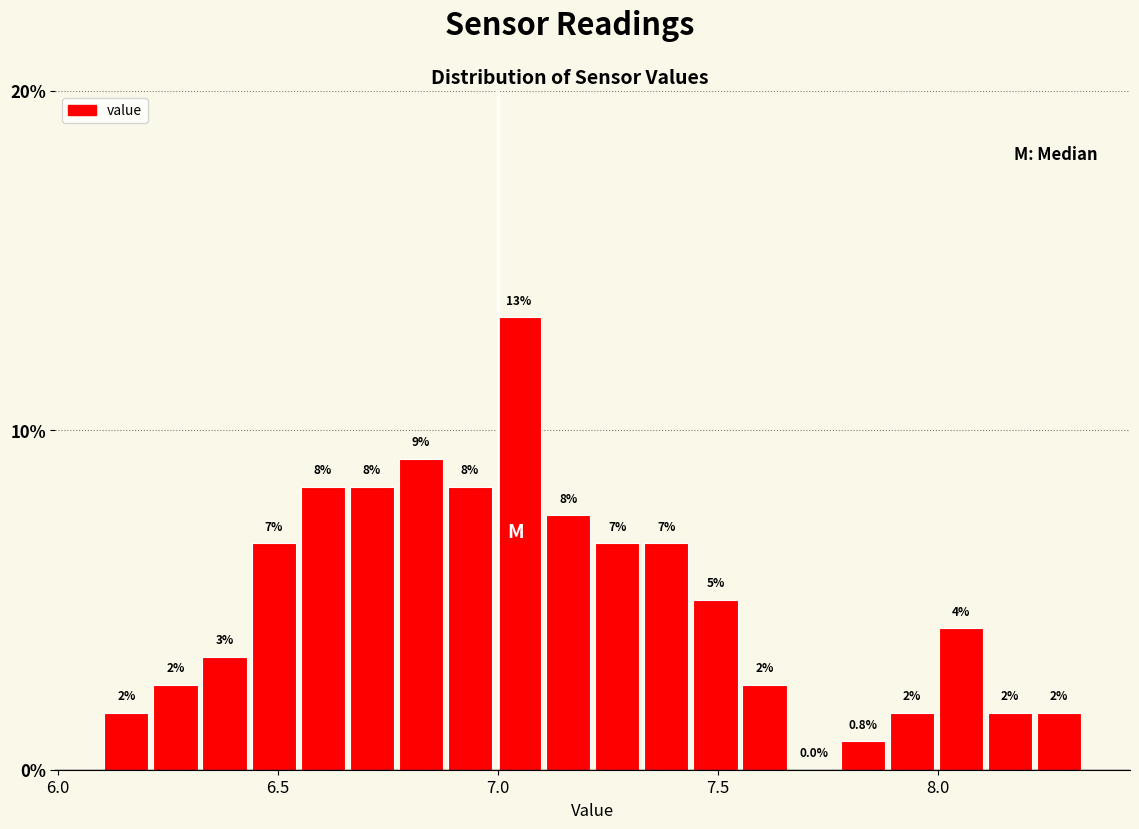

Read against the x-axis, roughly where is the centre of the tallest bar?

7.05